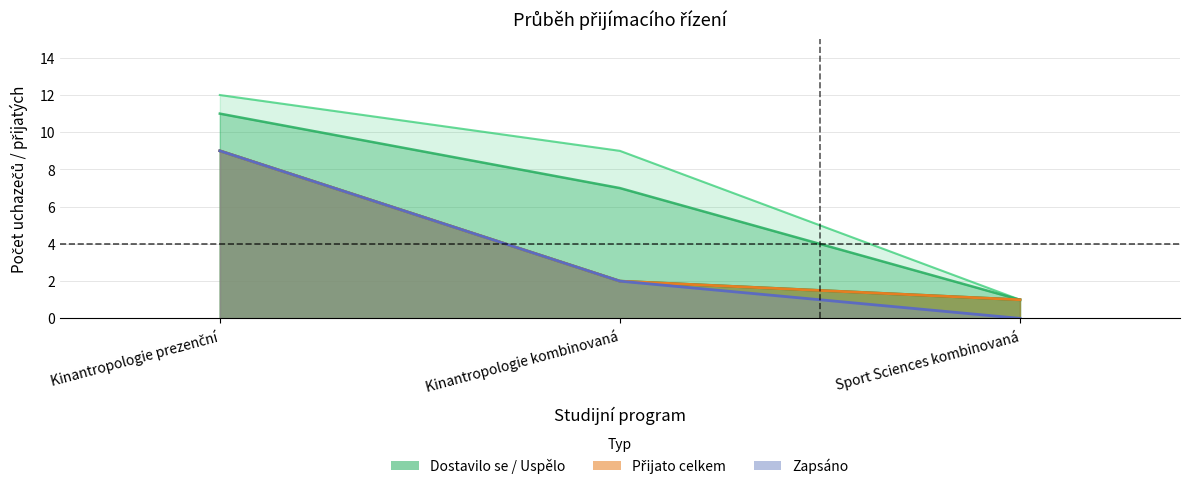

How many Přijato celkem values are between 0 and 9?

3